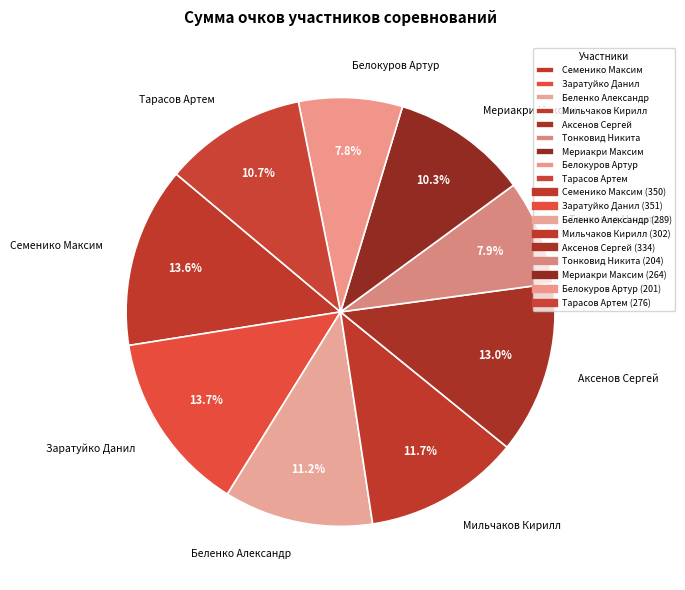

Is it true that Мериакри Максим is 10% of the pie?

True